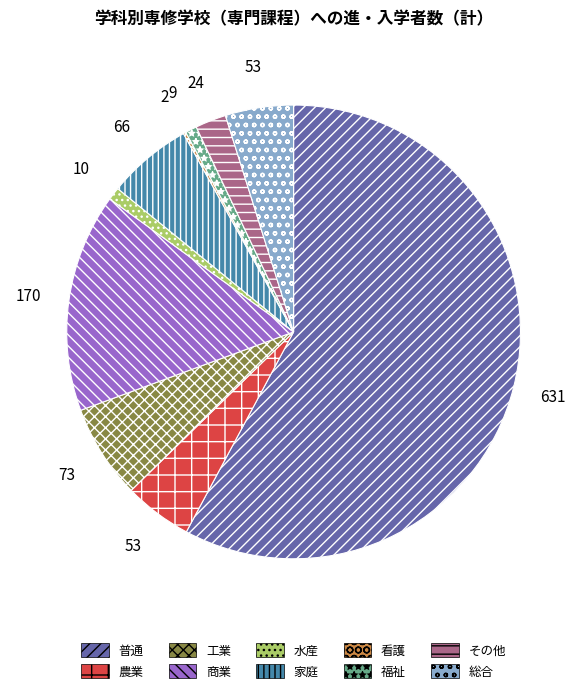

Combined, do 総合 and 商業 account for over 50%?

No